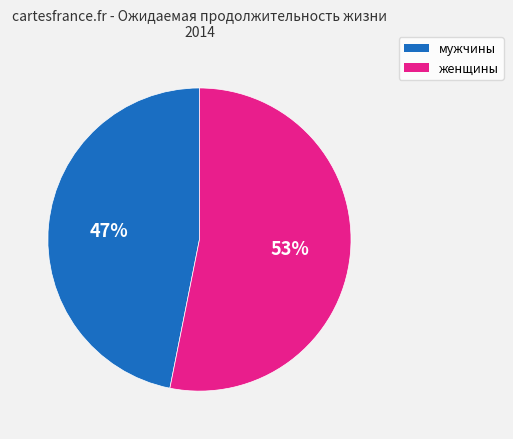

Is there any slice that represents more than half of the pie?

Yes